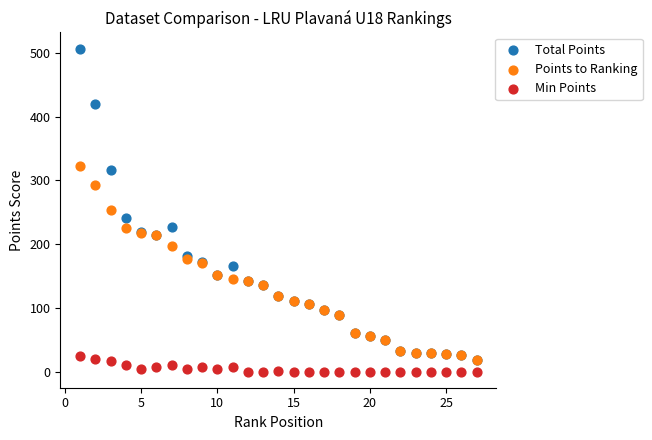

Which series reaches the minimum Y coordinate?

Min Points